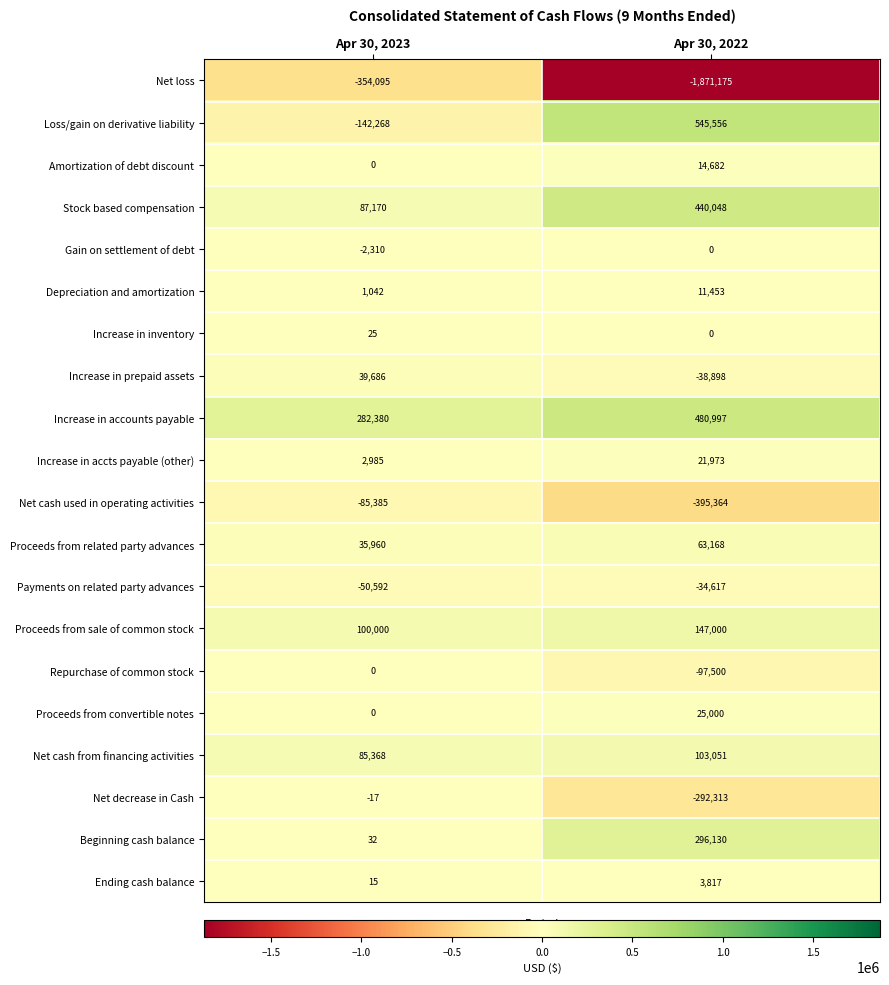

The value of Repurchase of common stock at Apr 30, 2022 is -97500. True or false?

True